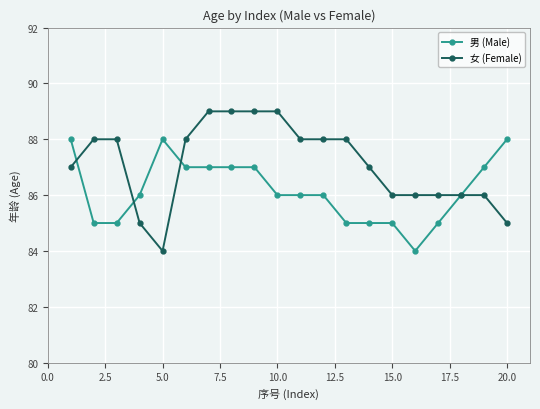

What is the greatest value displayed?

89